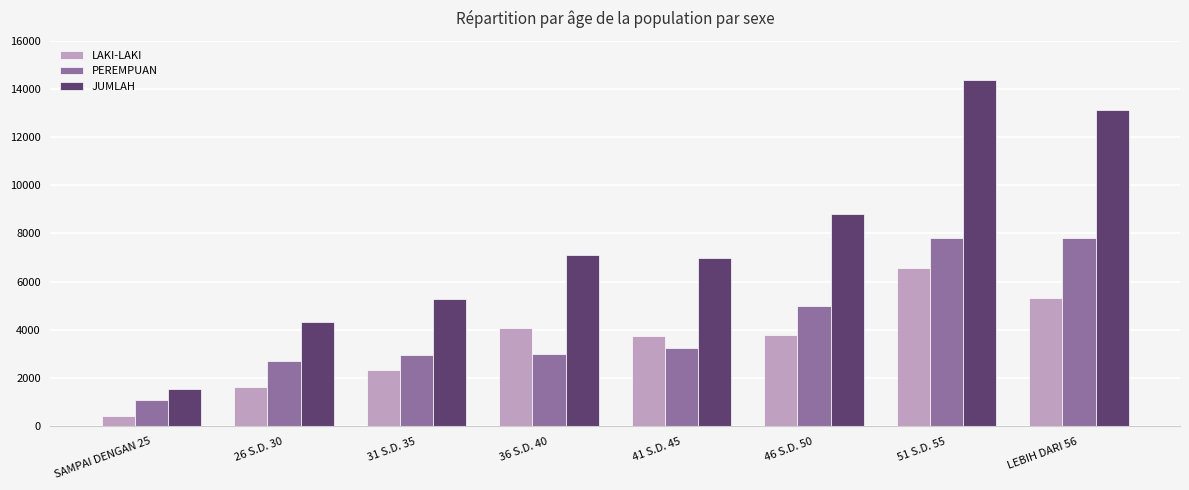

Where is PEREMPUAN nearest to the value 4456?

46 S.D. 50